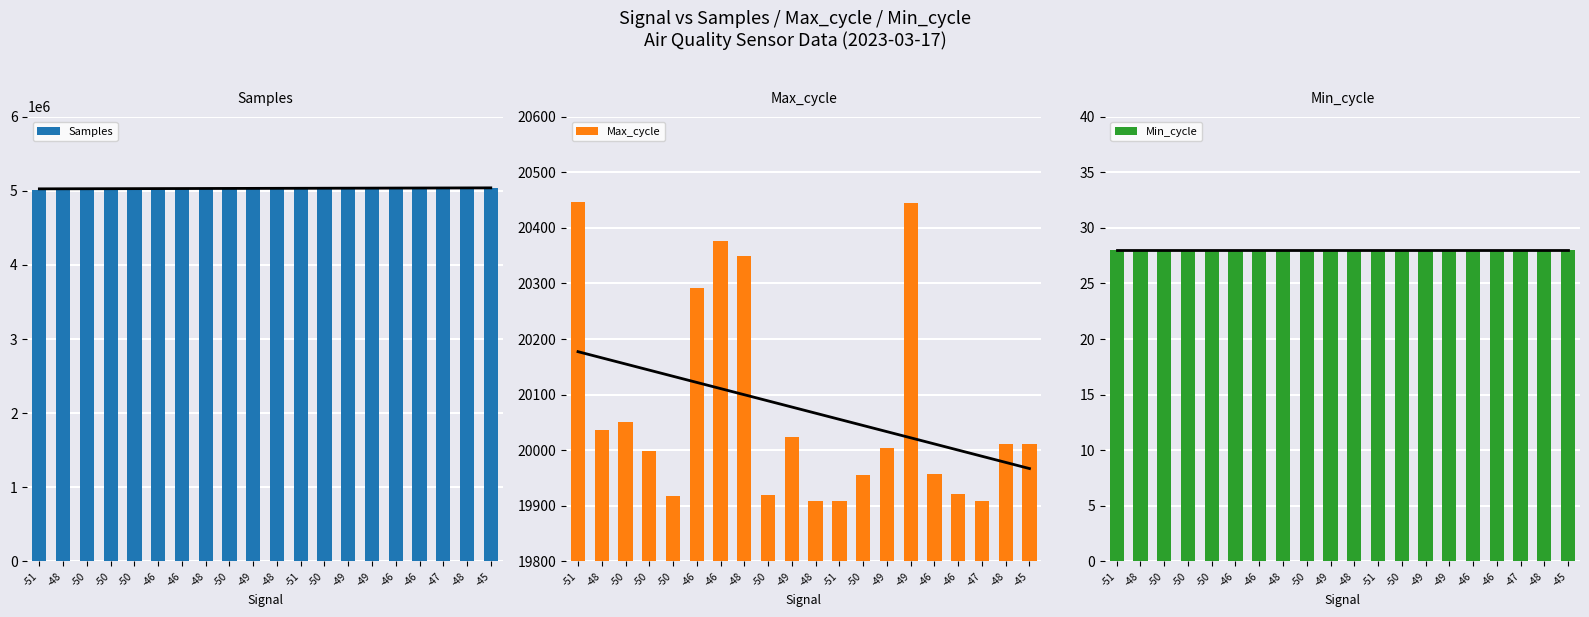

What is the greatest value displayed?

5035312